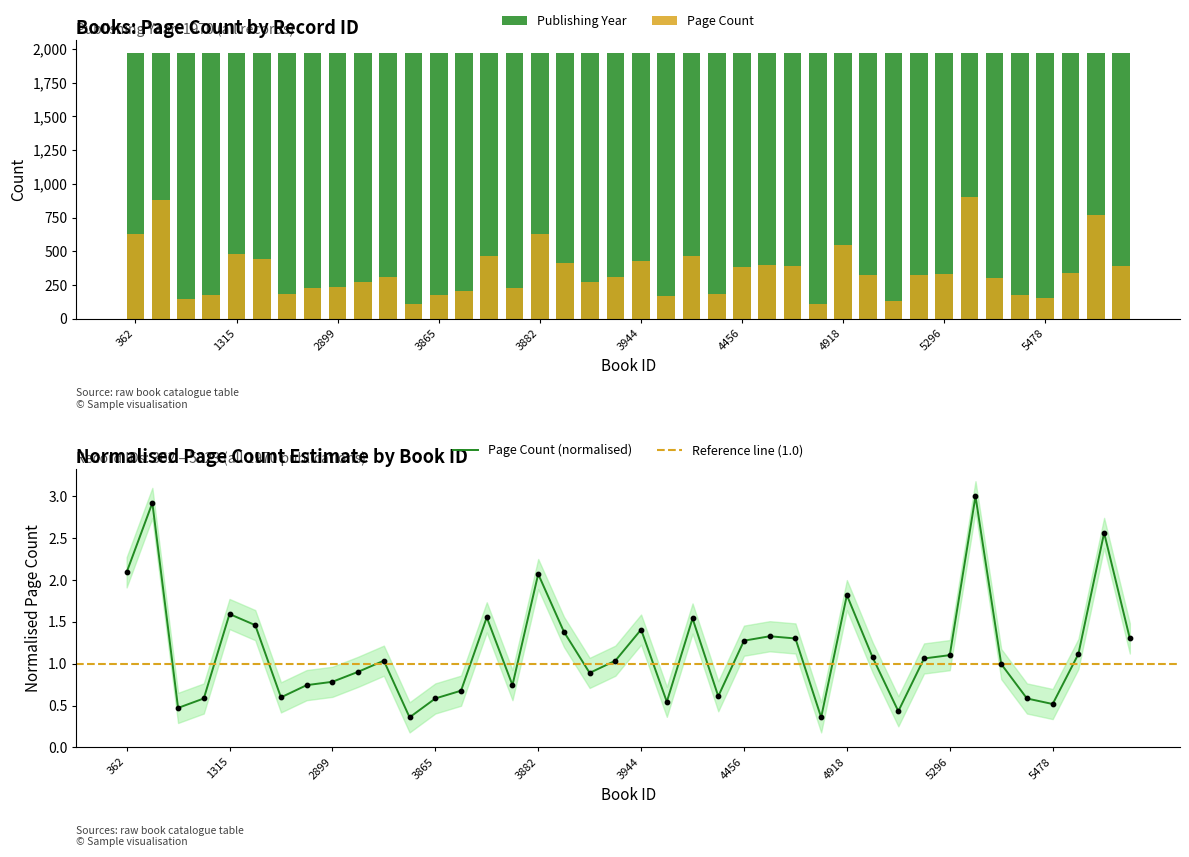

What is the change in value from 3869 to 4456?

+180